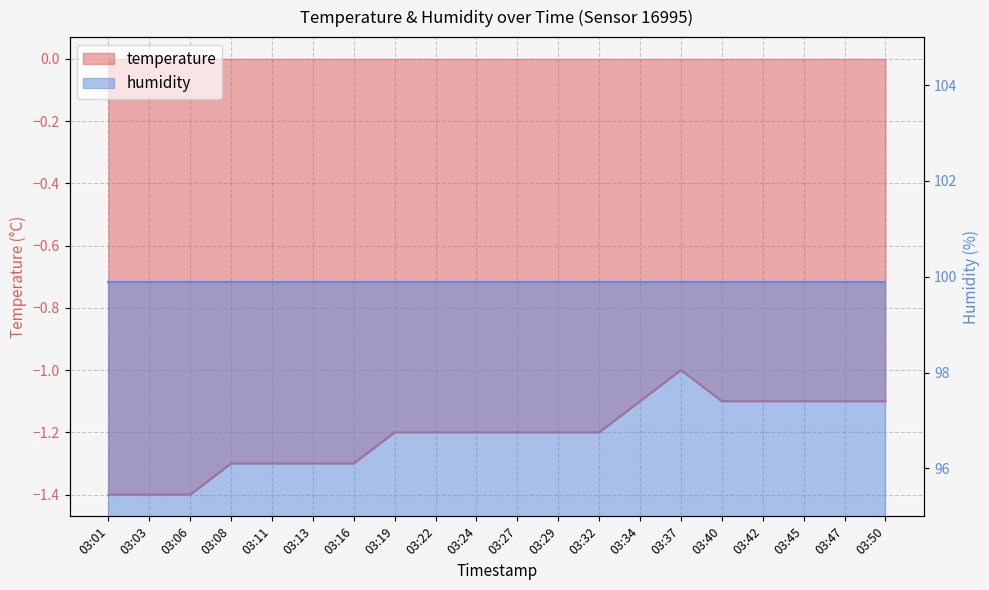

Does the chart have visible grid lines?

Yes